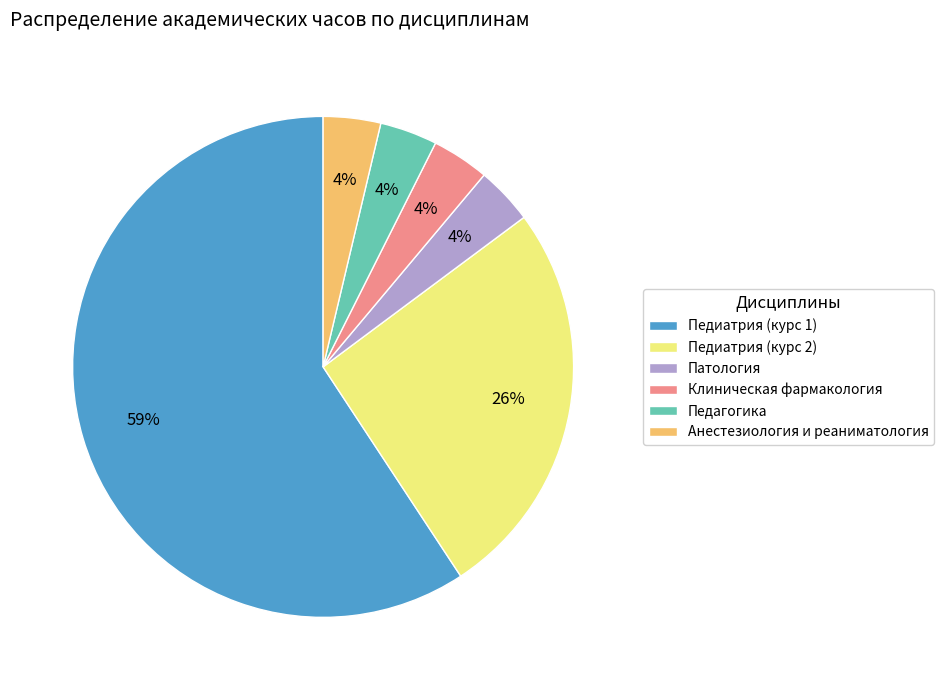

How many slices are in this pie chart?

6